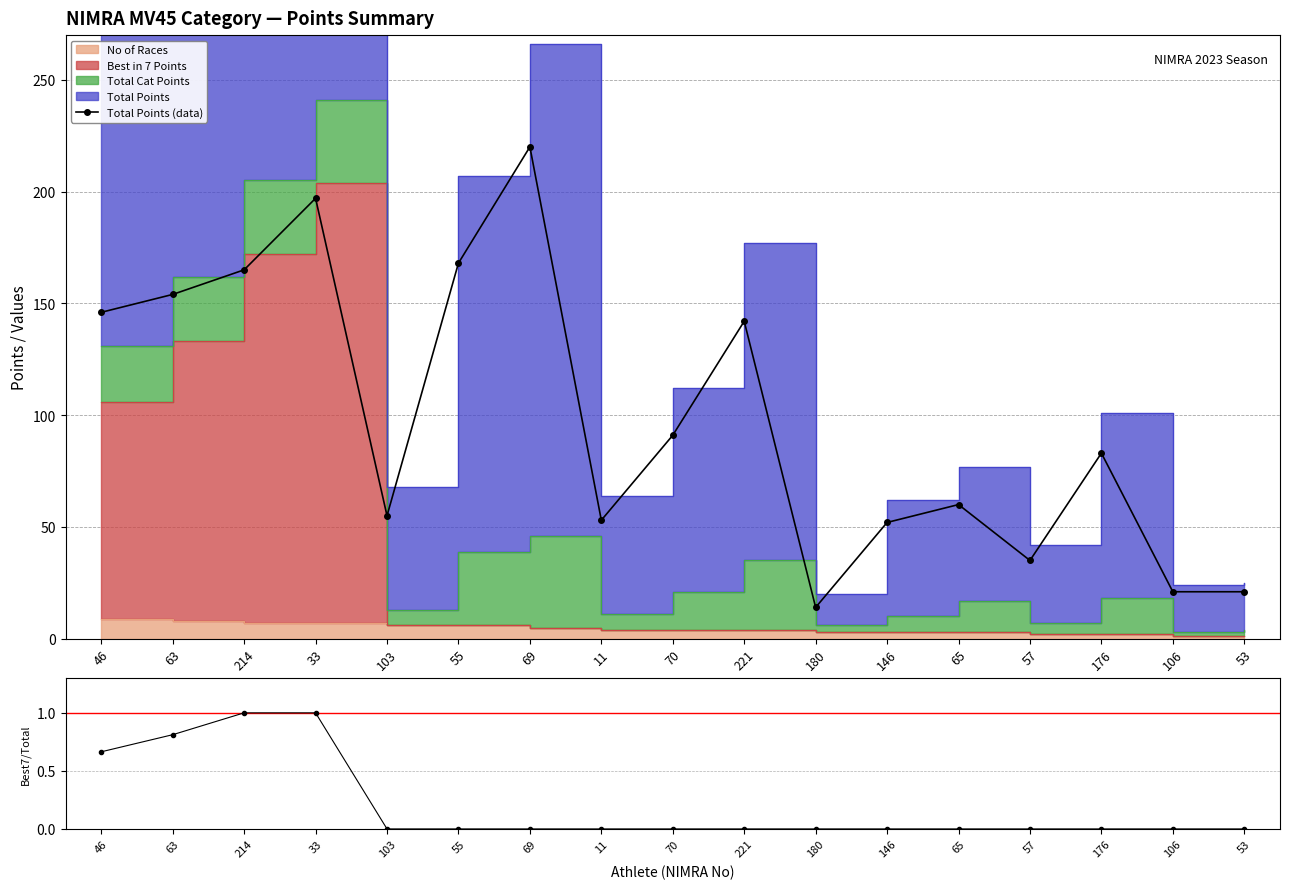

At which label is Best7/Total closest to 0?

103